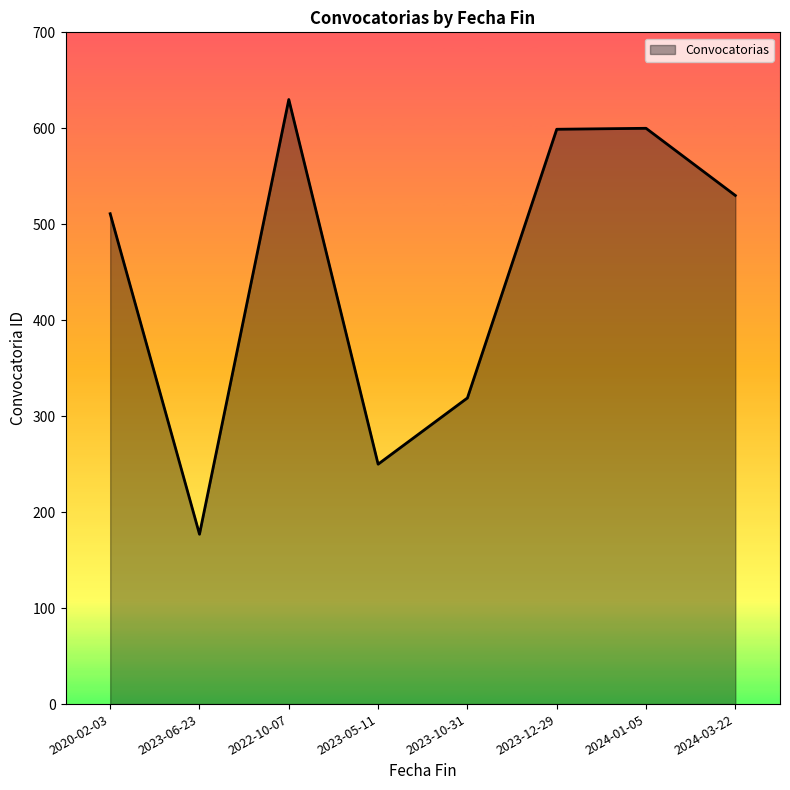

How many lines are shown in the chart?

1